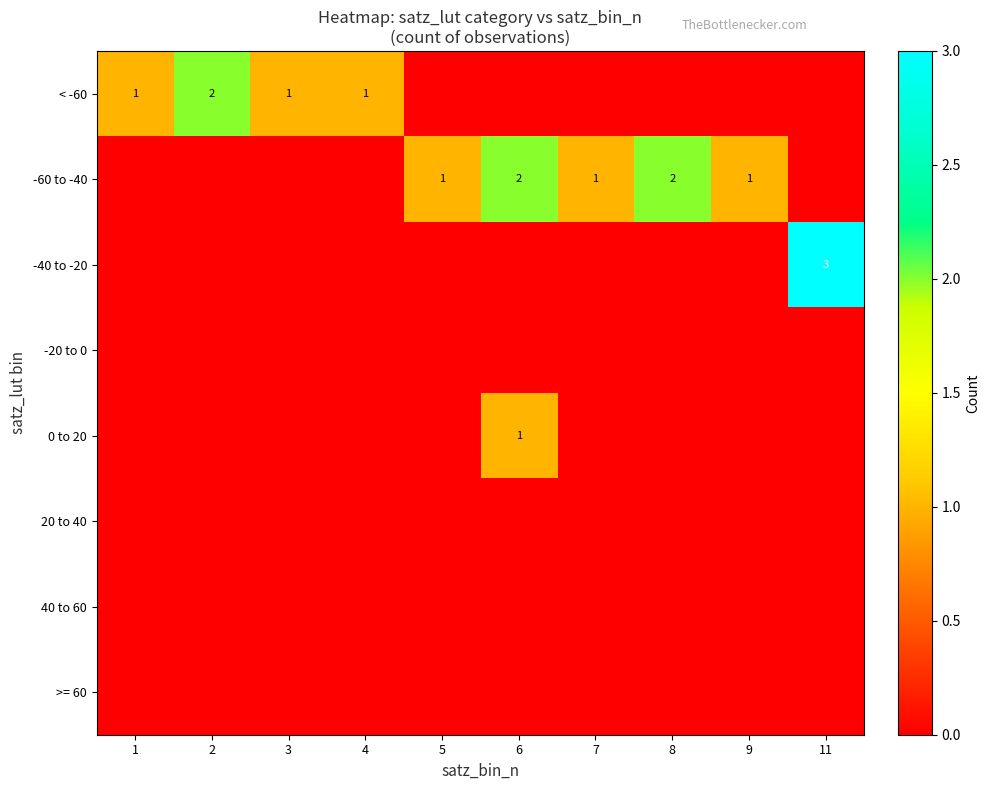

How many distinct data groups are displayed?

8